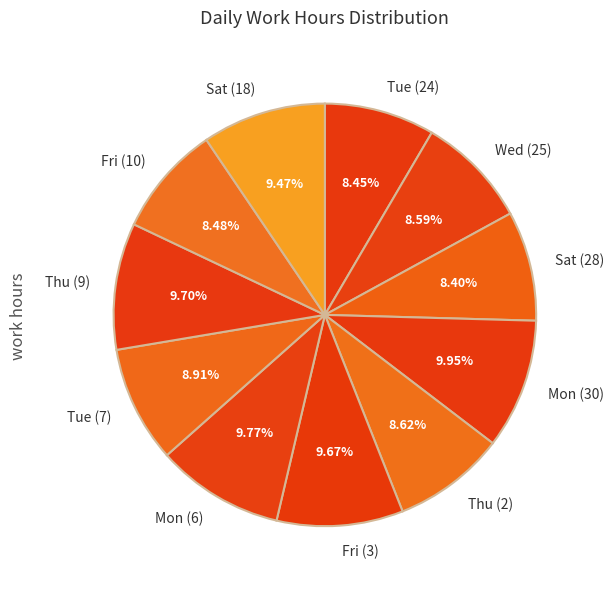

To the nearest percent, what is the difference between the Thu (9) and Tue (24) slice percentages?

1%